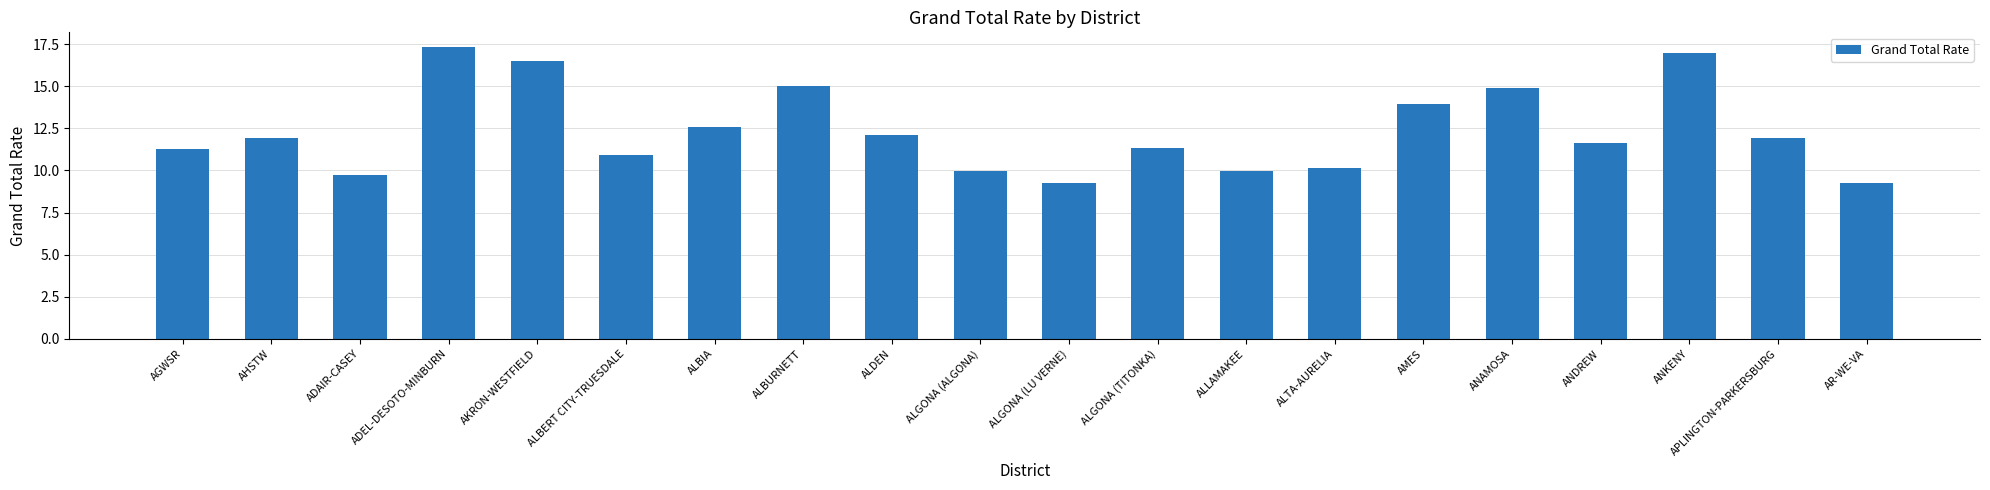

Where does the data first go above 11?

AGWSR